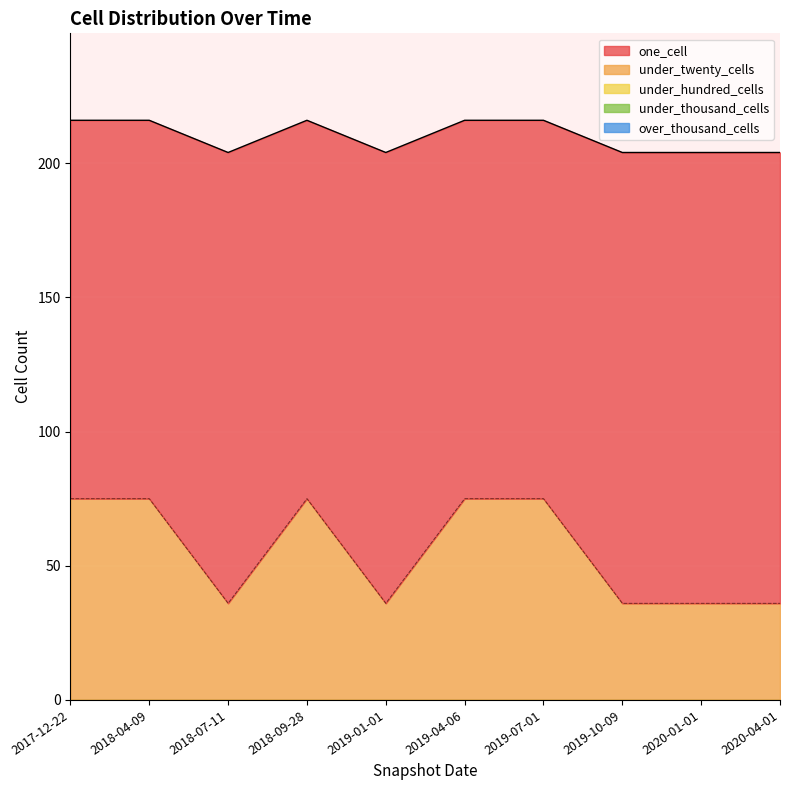

True or false: under_twenty_cells and under_hundred_cells intersect in this chart.

False